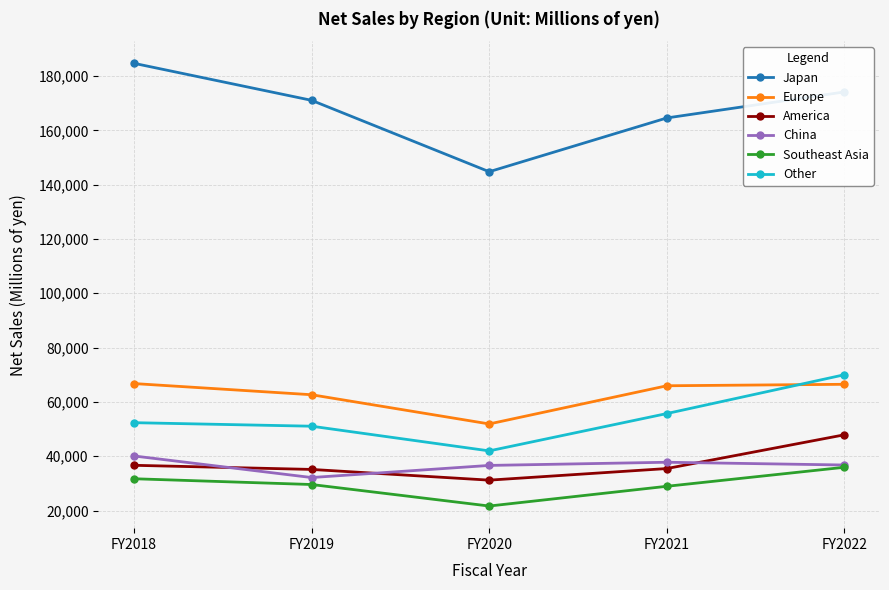

Is it true that Japan equals 294605 at FY2018?

False